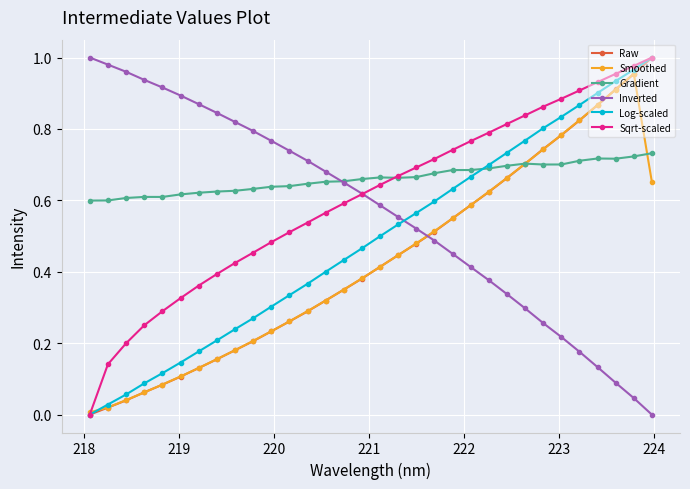

True or false: Raw and Inverted intersect in this chart.

True